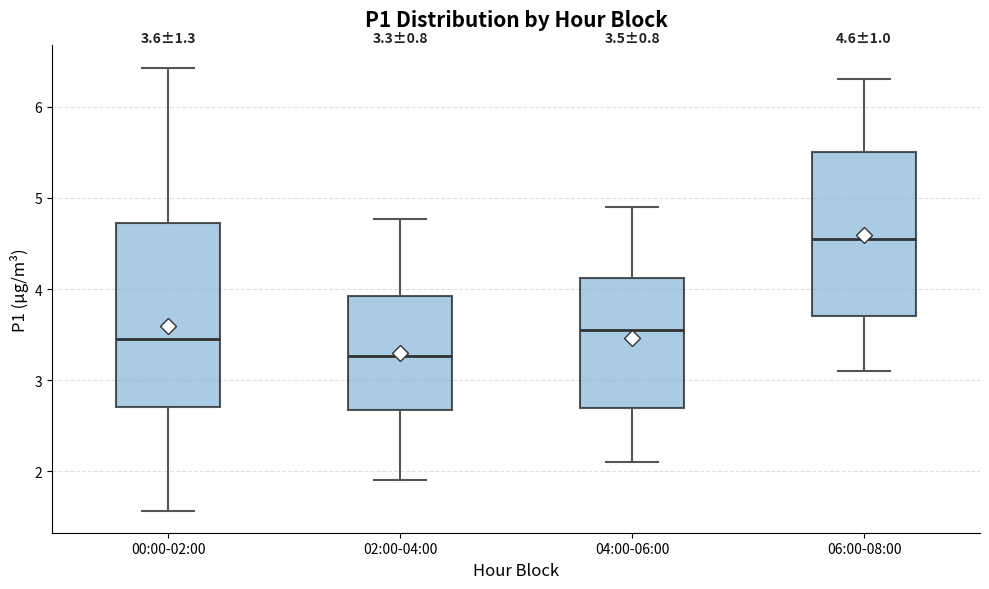

Which box has the lowest median line?

02:00-04:00